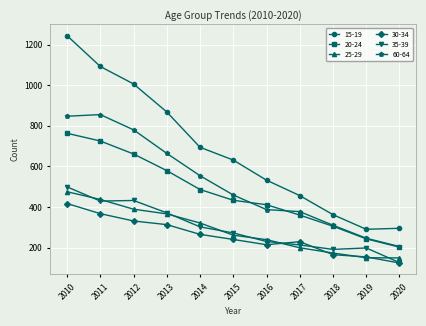

What is the value of the 25-29 point at the 11th from the left?

149